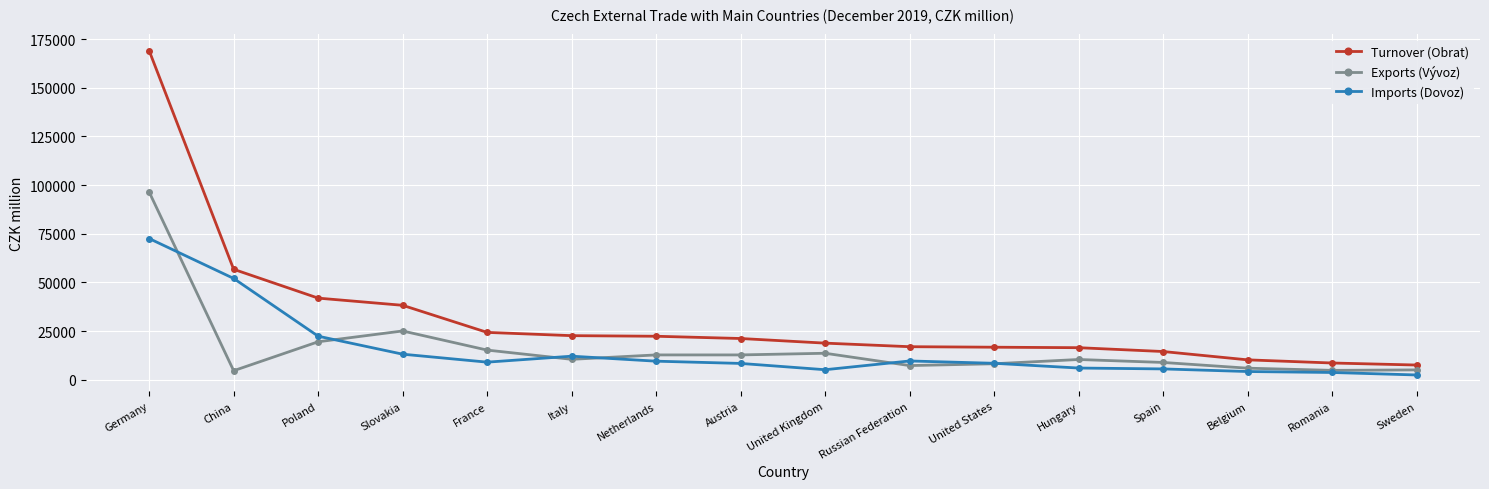

What are all the series names shown in the legend?

Turnover (Obrat), Exports (Vývoz), Imports (Dovoz)